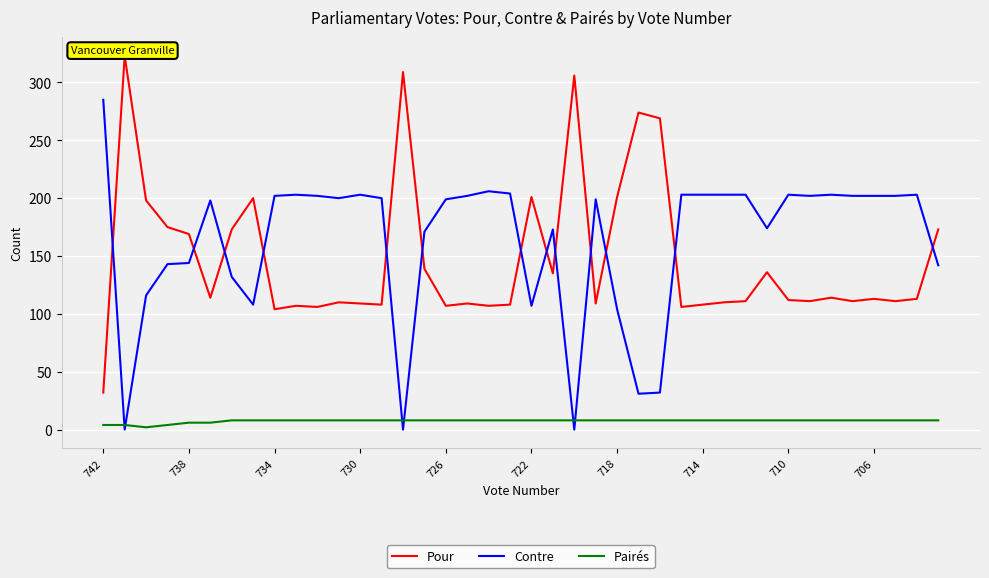

List the series in order of their peak value, highest first.

Pour, Contre, Pairés